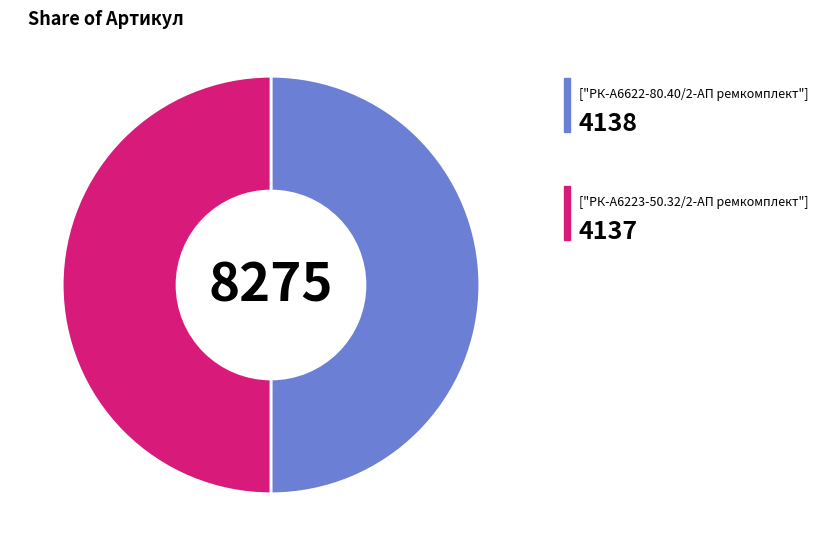

Count the number of slices in the pie.

2